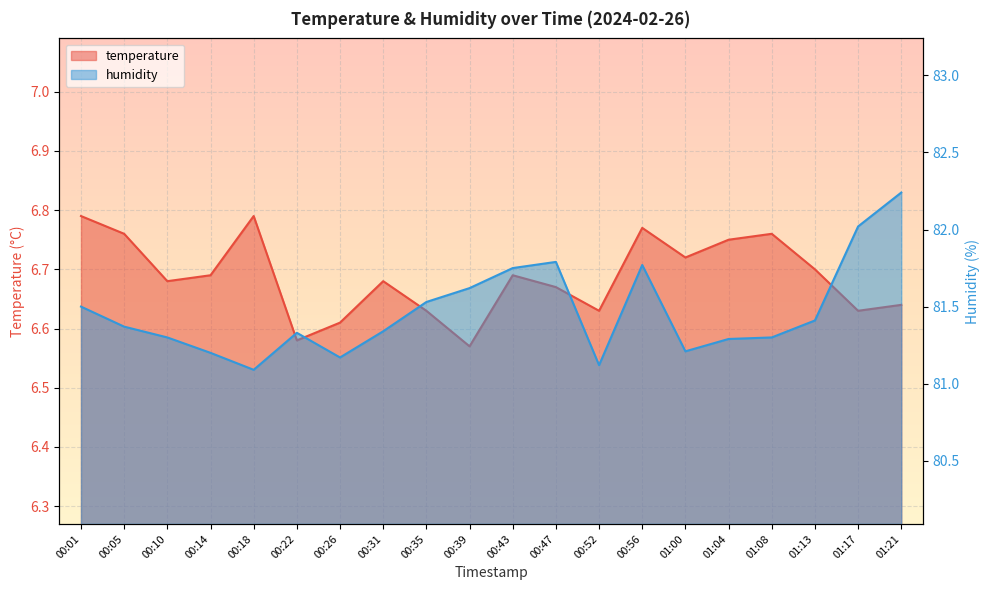

Reading left to right, transcribe all the data shown in this chart.

temperature: 00:01=6.8	00:05=6.8	00:10=6.7	00:14=6.7	00:18=6.8	00:22=6.6	00:26=6.6	00:31=6.7	00:35=6.6	00:39=6.6	00:43=6.7	00:47=6.7	00:52=6.6	00:56=6.8	01:00=6.7	01:04=6.8	01:08=6.8	01:13=6.7	01:17=6.6	01:21=6.6
humidity: 00:01=81.5	00:05=81.4	00:10=81.3	00:14=81.2	00:18=81.1	00:22=81.3	00:26=81.2	00:31=81.3	00:35=81.5	00:39=81.6	00:43=81.8	00:47=81.8	00:52=81.1	00:56=81.8	01:00=81.2	01:04=81.3	01:08=81.3	01:13=81.4	01:17=82.0	01:21=82.2